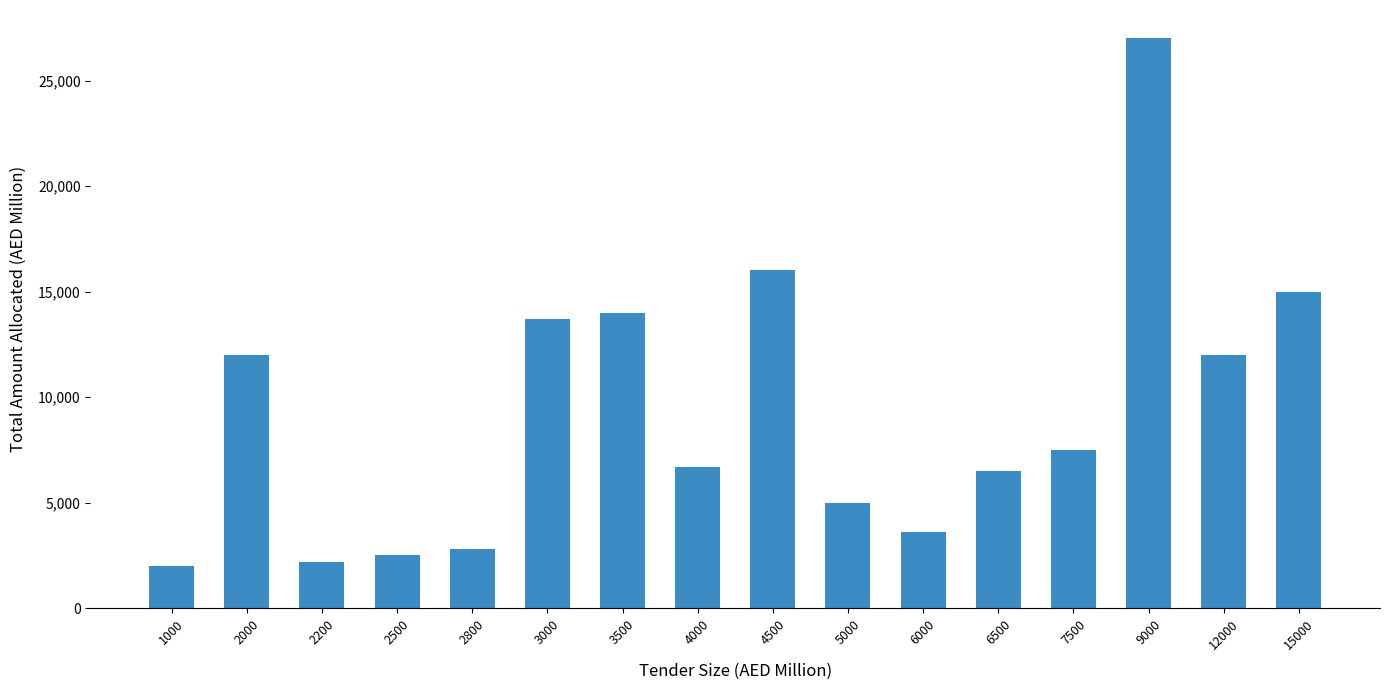

Reading left to right, transcribe all the data shown in this chart.

1000=2000	2000=12000	2200=2200	2500=2500	2800=2800	3000=13690	3500=14000	4000=6705	4500=16040	5000=5000	6000=3620	6500=6500	7500=7500	9000=27000	12000=12000	15000=15000